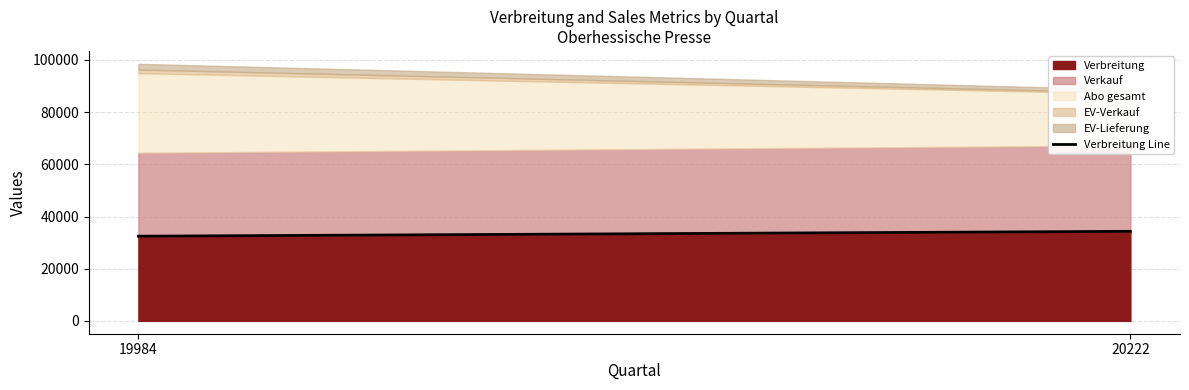

What is the value of the 1st point from the left?

32447